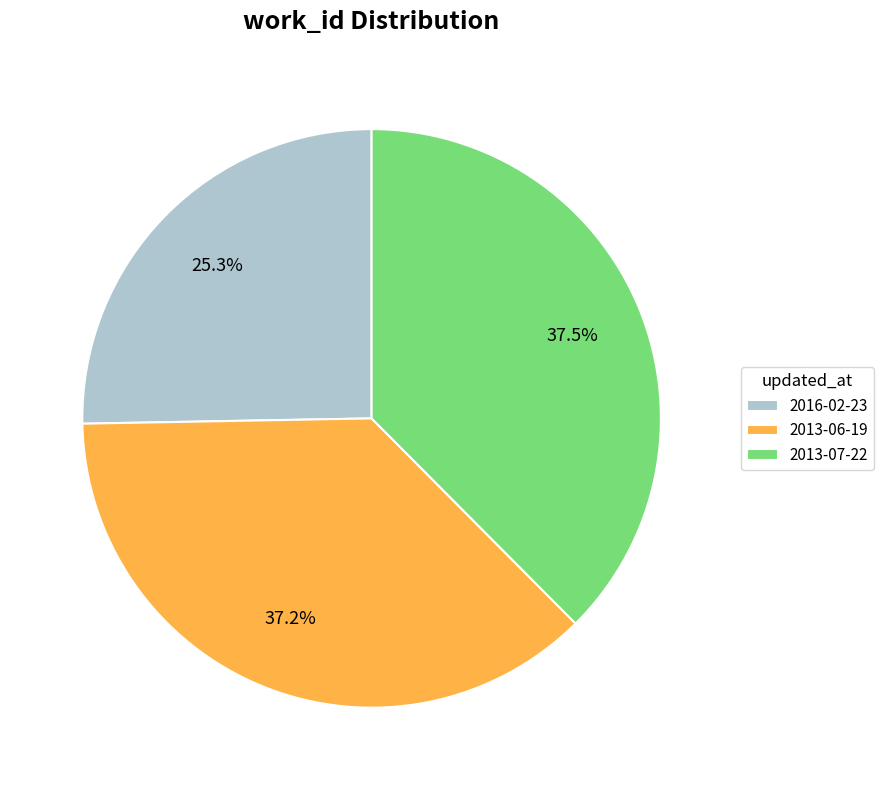

Does any single category account for the majority?

No